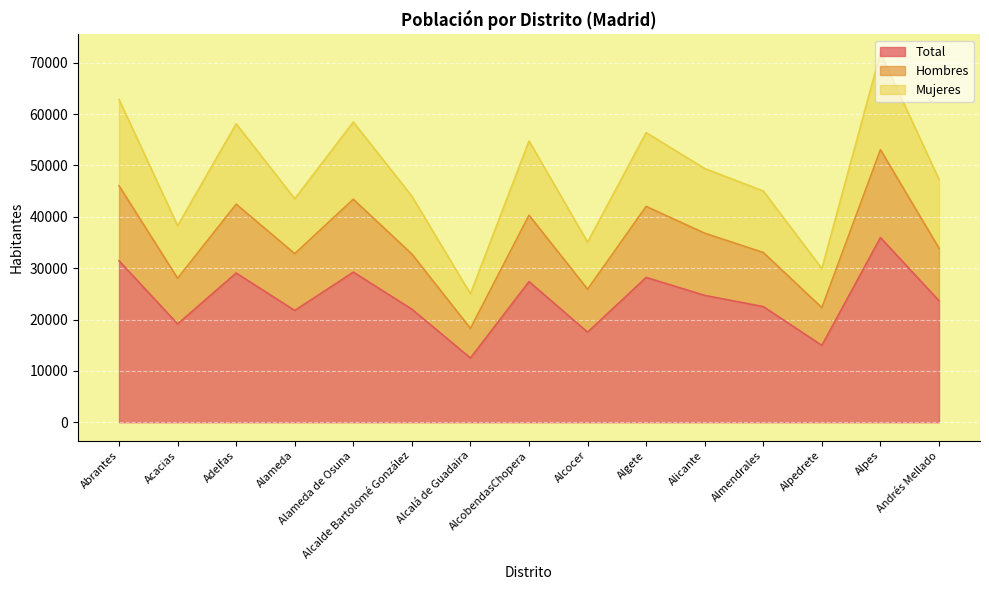

Which series has the largest range (max minus min)?

Mujeres